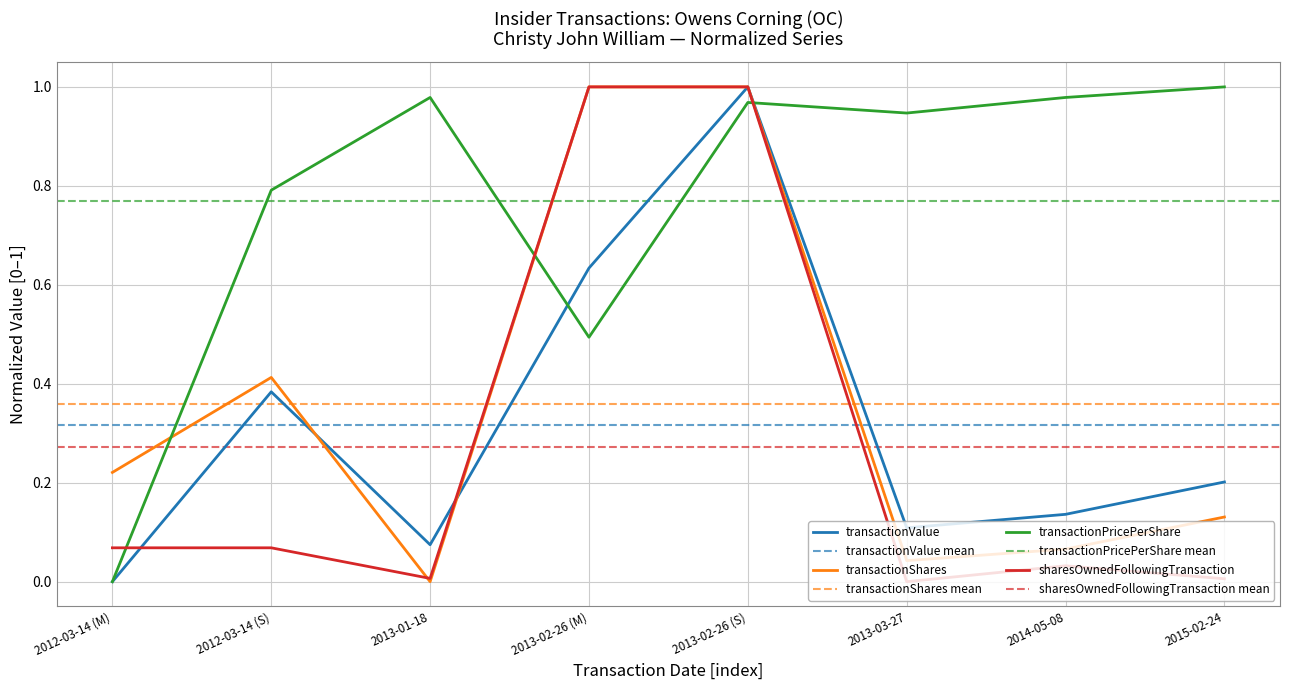

What is the label of the 7th point from the left?

2014-05-08